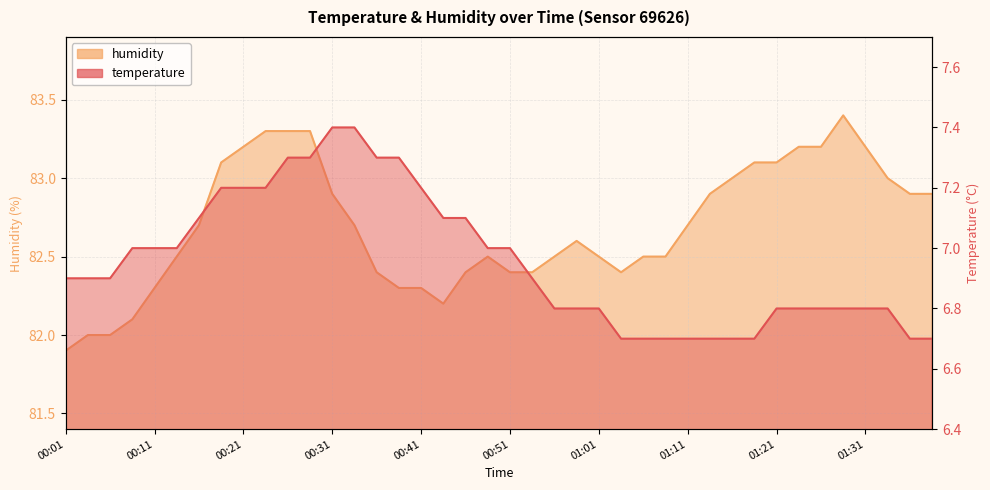

Where is the first local minimum for humidity?

00:44